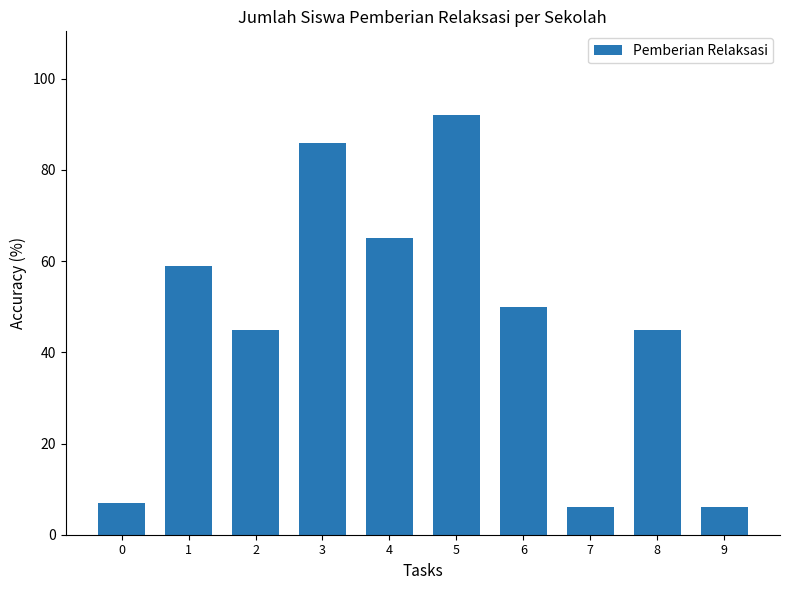

What is the difference between the maximum and minimum values?

86